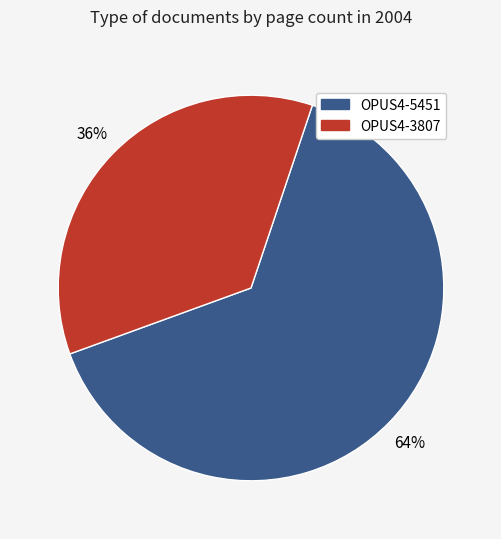

Approximately how many times larger is the value at OPUS4-5451 compared to OPUS4-3807?

1.8